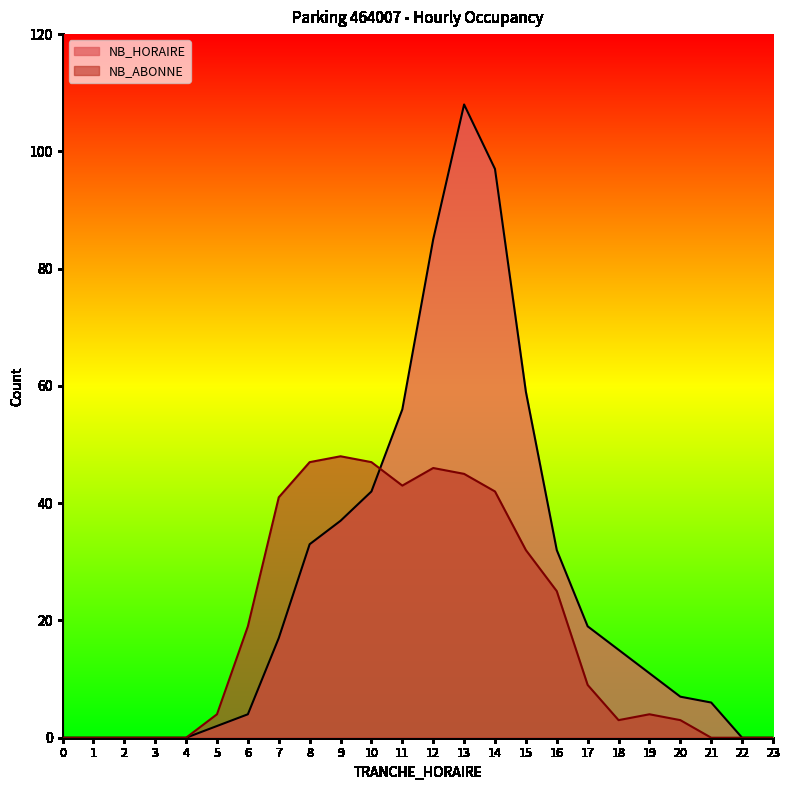

Where does the NB_ABONNE series first go above 9?

6